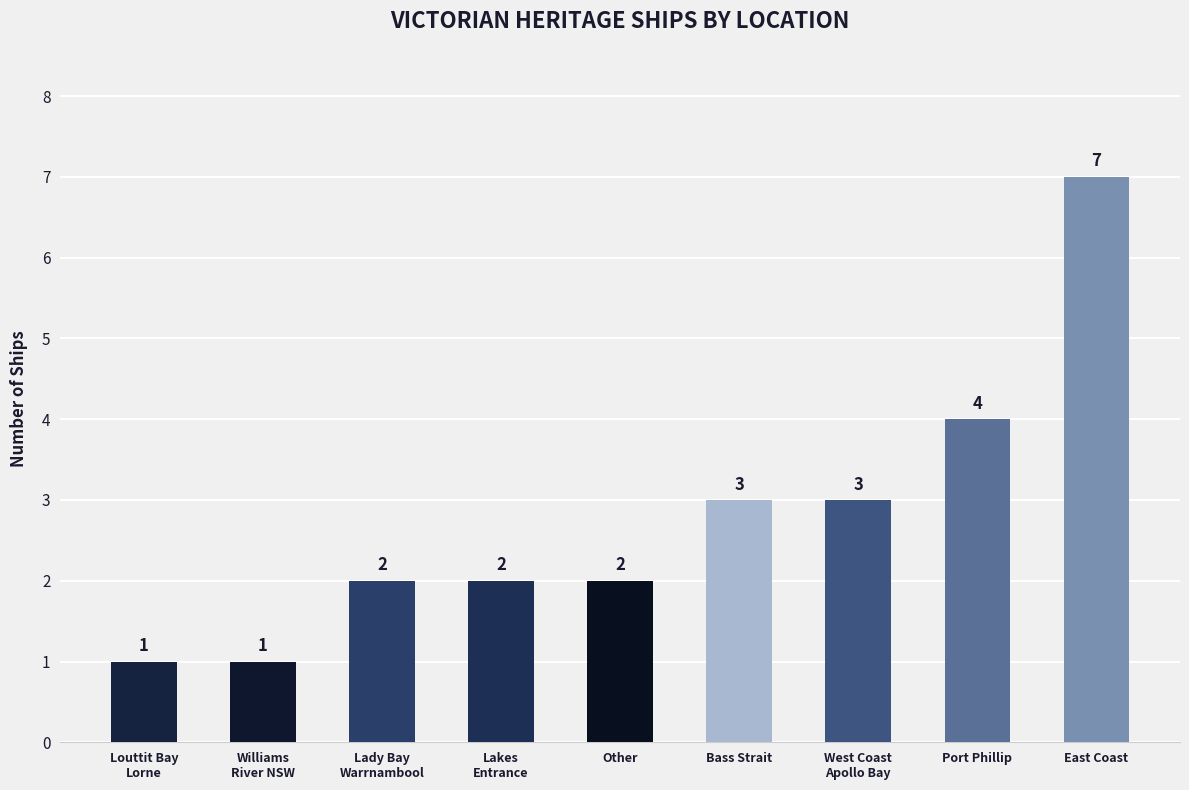

Count the number of data series in this chart.

1